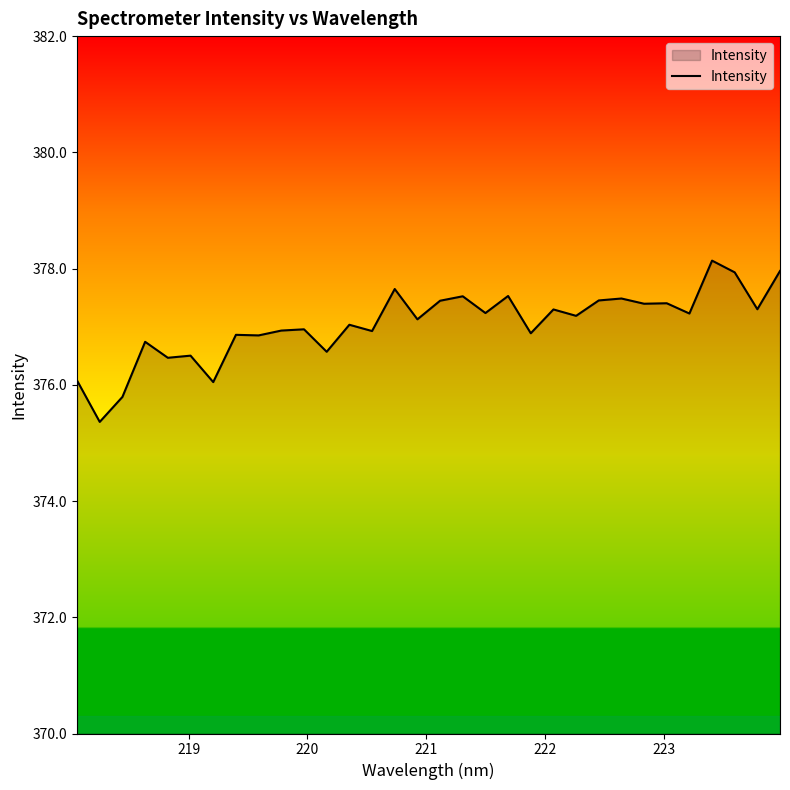

What is the difference between the maximum and minimum values?

2.8